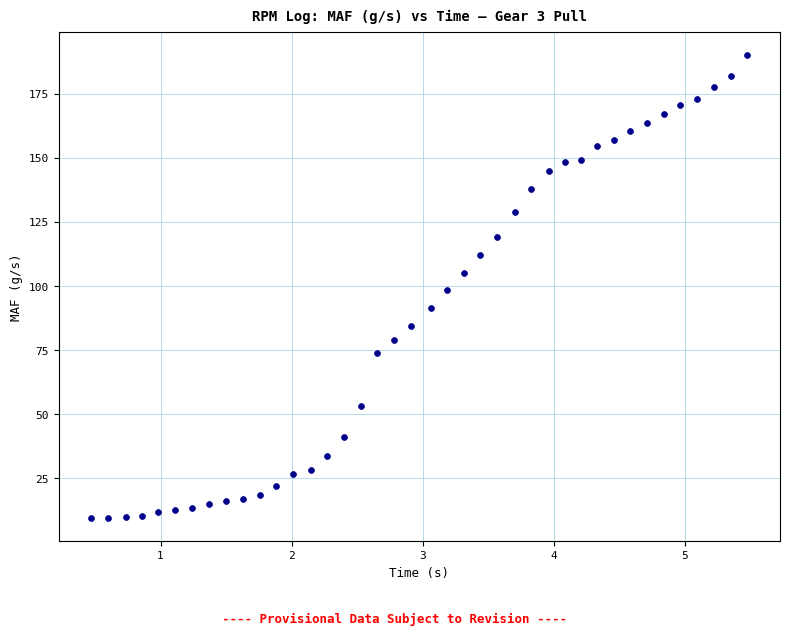

What is the range of Y values (max minus min)?

180.6